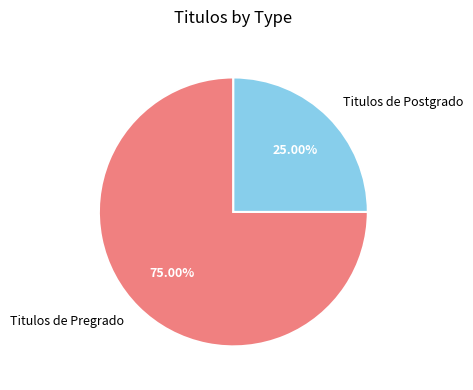

Rank the categories by value from highest to lowest.

Titulos de Pregrado, Titulos de Postgrado